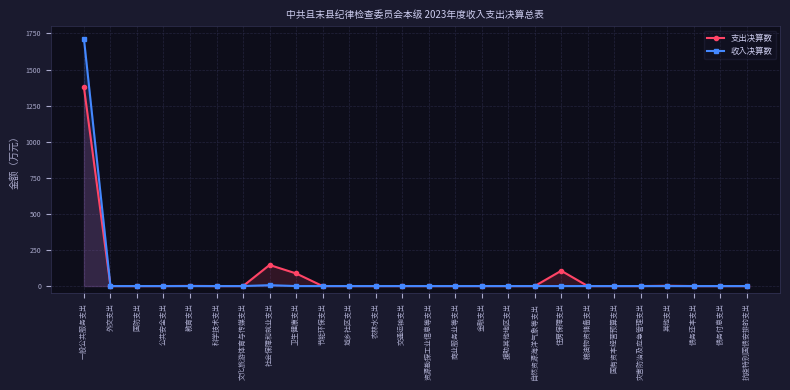

Which series has the largest total across all categories?

收入决算数